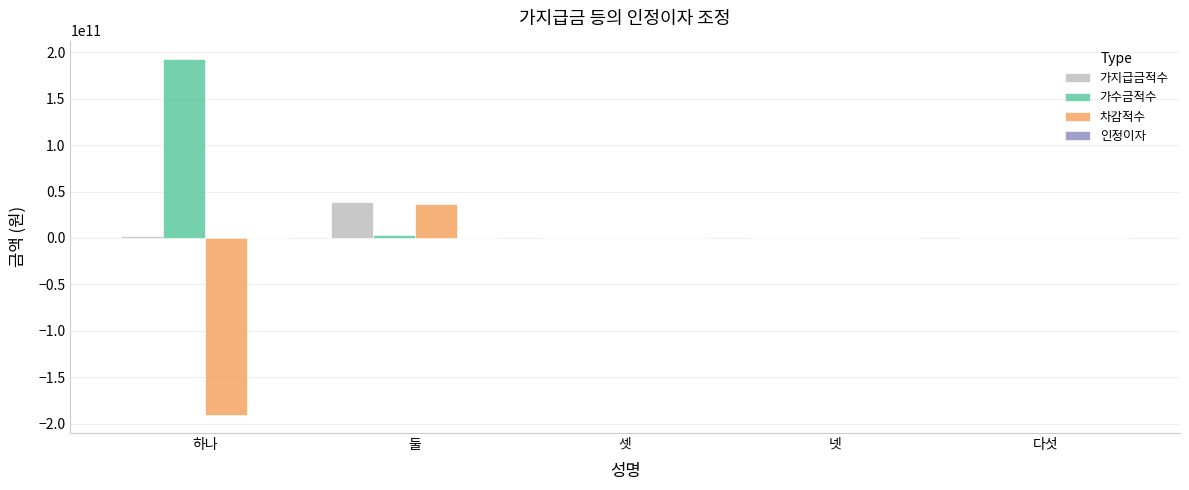

What is the greatest value displayed?

193460000000